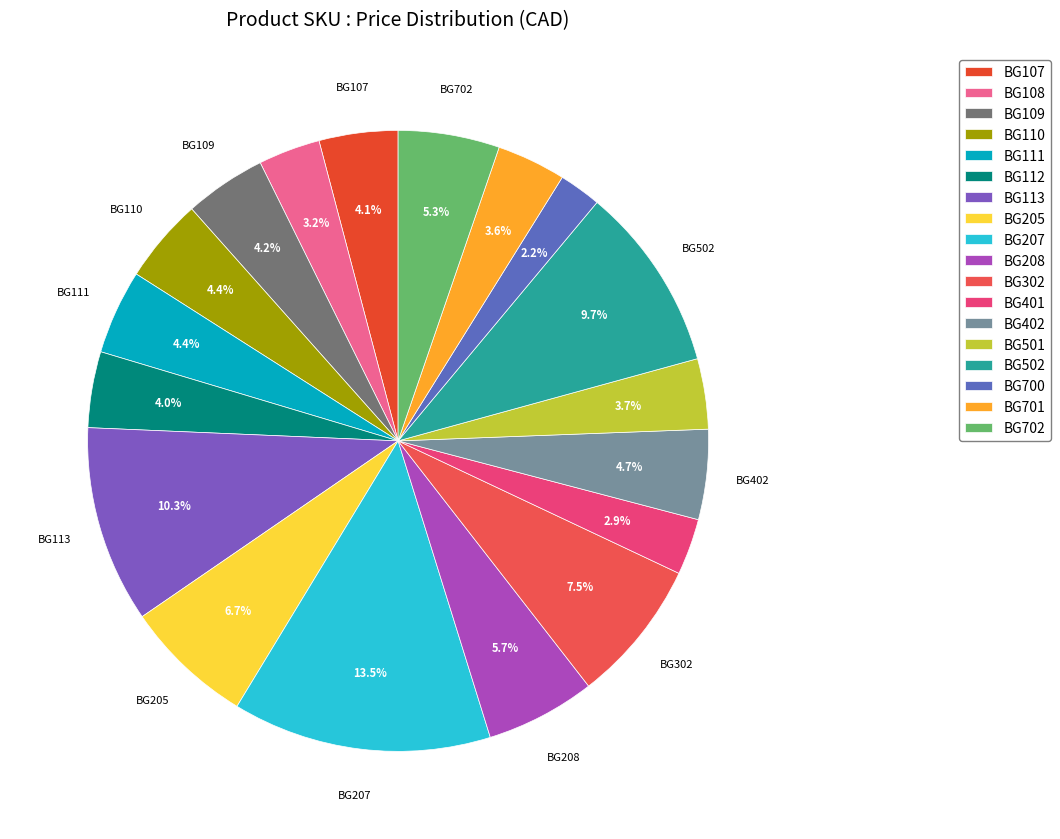

To the nearest percent, what is the combined percentage of BG302 and BG205?

14%